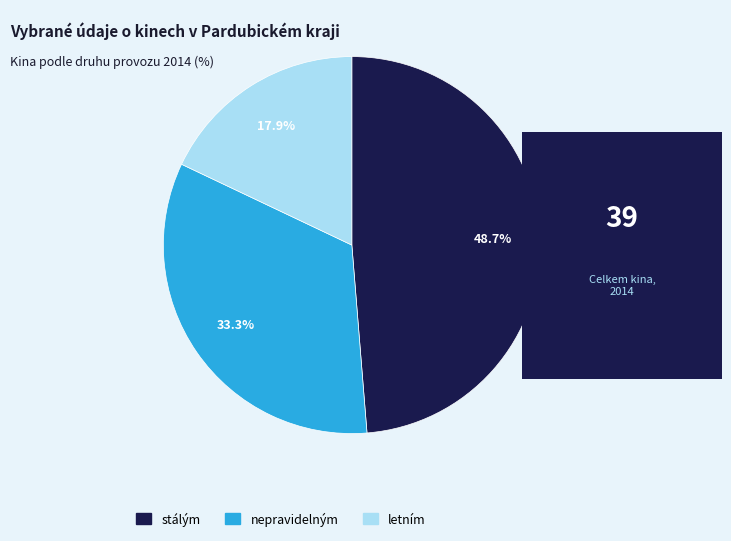

Rank the categories by value from lowest to highest.

letním, nepravidelným, stálým